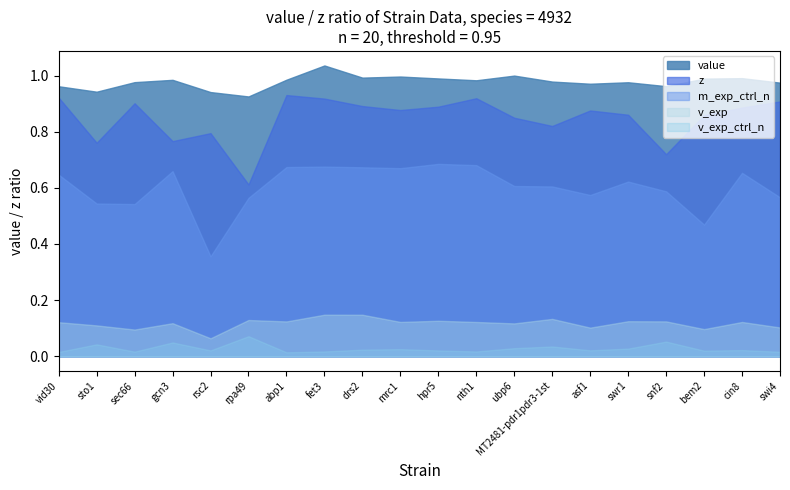

What is the lowest value of the v_exp series?

0.1